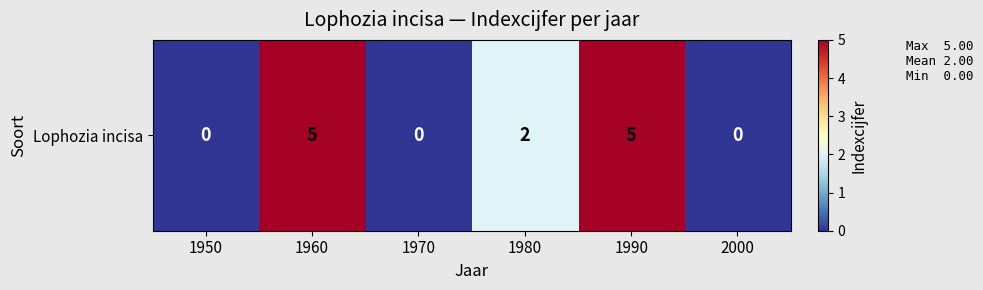

Which has a higher value, 1960 or 2000?

1960